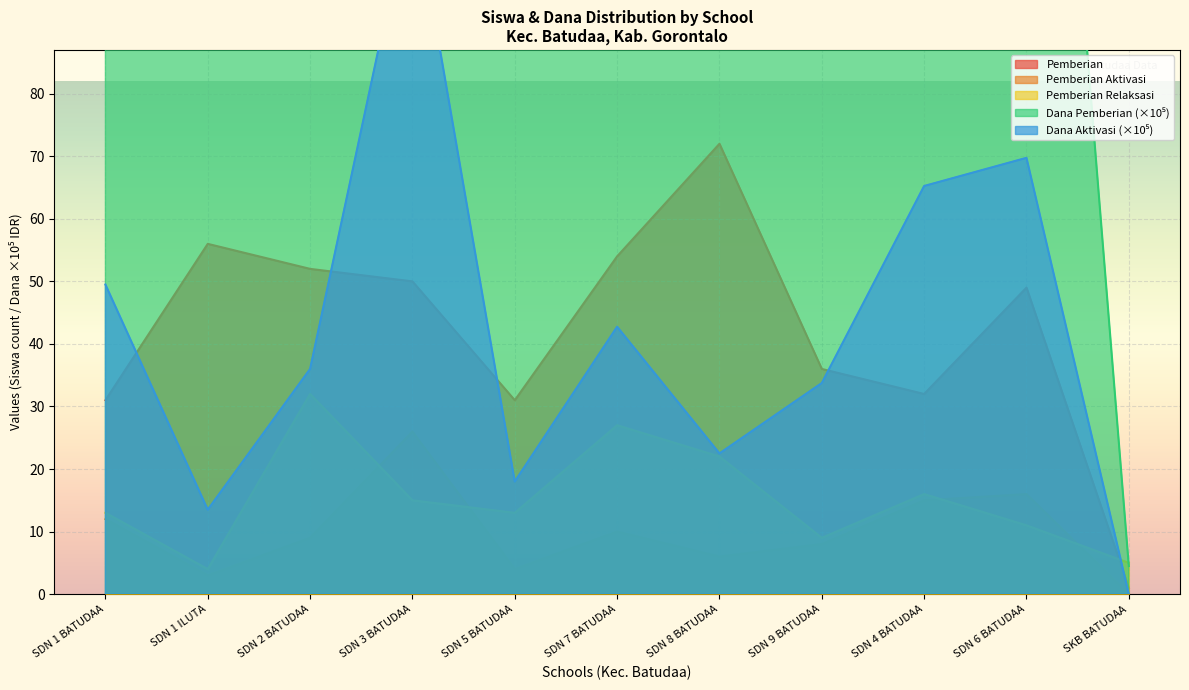

What is the difference between the highest and lowest values at SDN 9 BATUDAA?

133.8